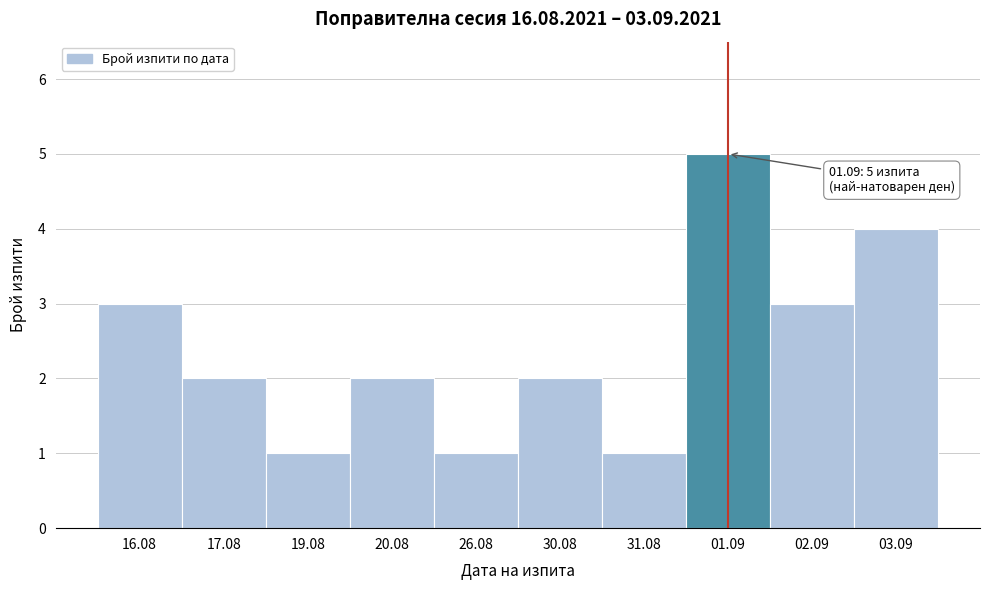

Reading left to right, extract all data points from this chart.

16.08=3	17.08=2	19.08=1	20.08=2	26.08=1	30.08=2	31.08=1	01.09=5	02.09=3	03.09=4